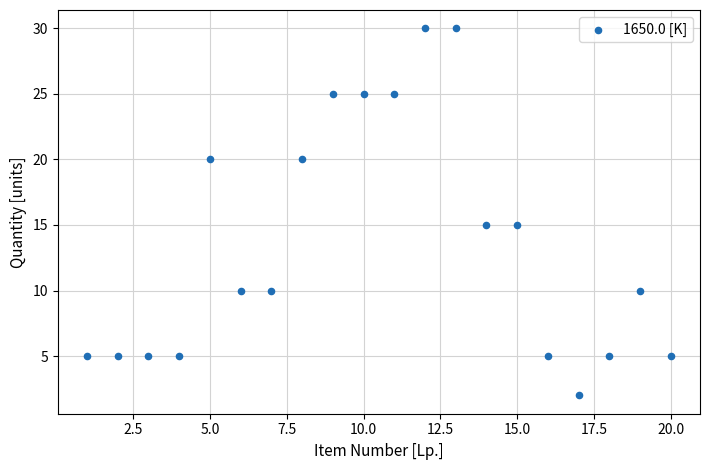

What is the range of Y values (max minus min)?

28